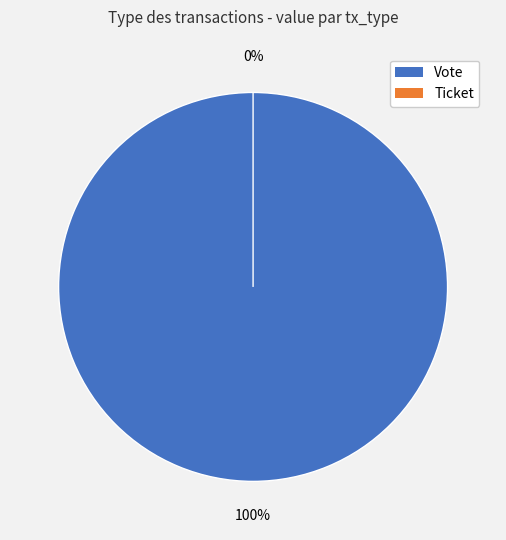

To the nearest percent, what is the average slice percentage?

50%